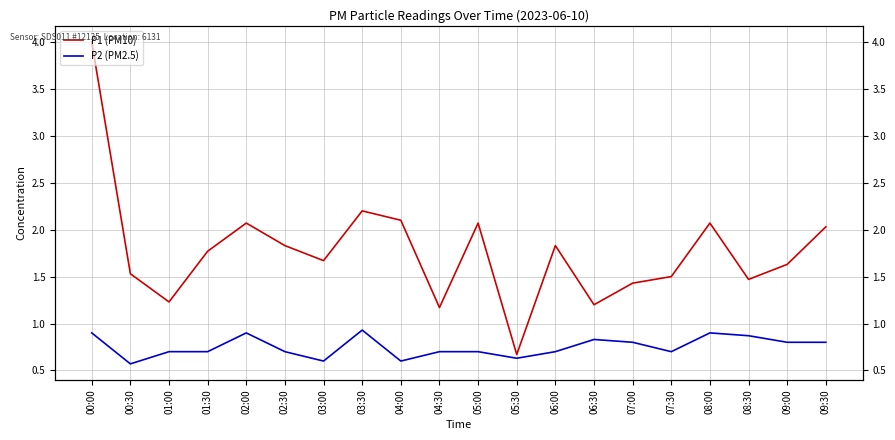

What are all the series names shown in the legend?

P1 (PM10), P2 (PM2.5)